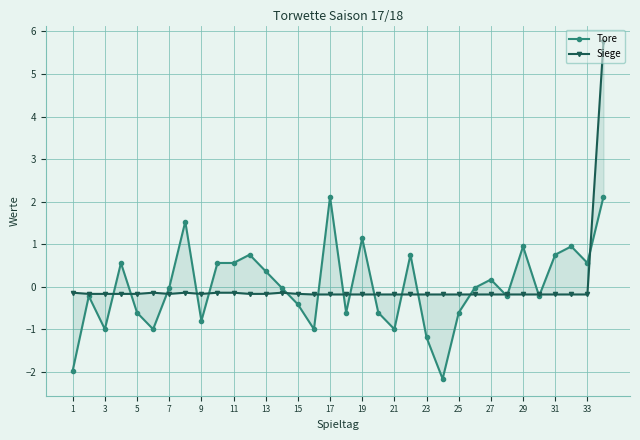

Read the Siege value at 9.

-0.2